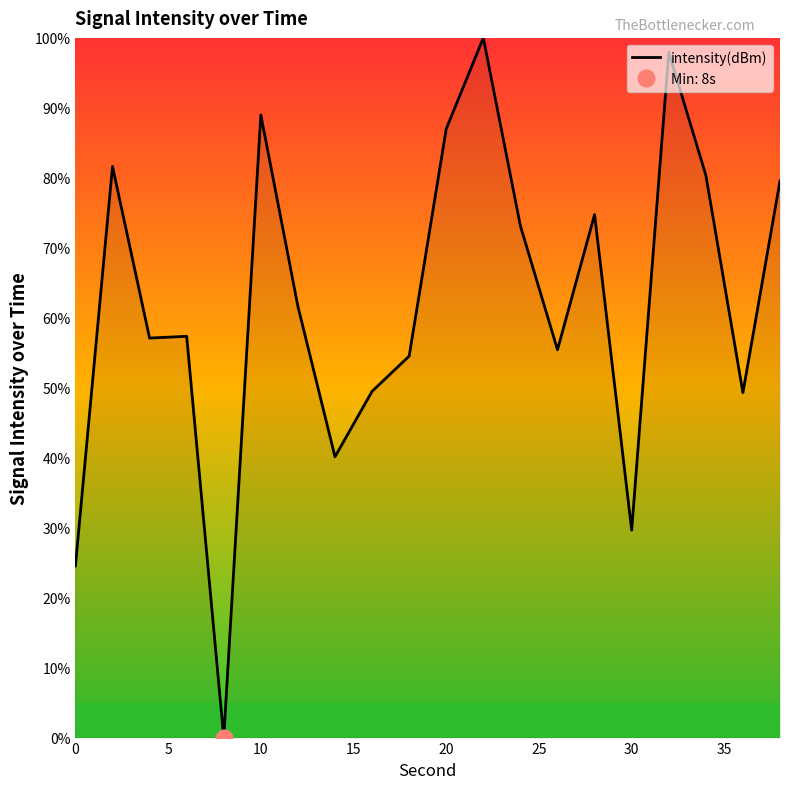

What is the average value?

62.1